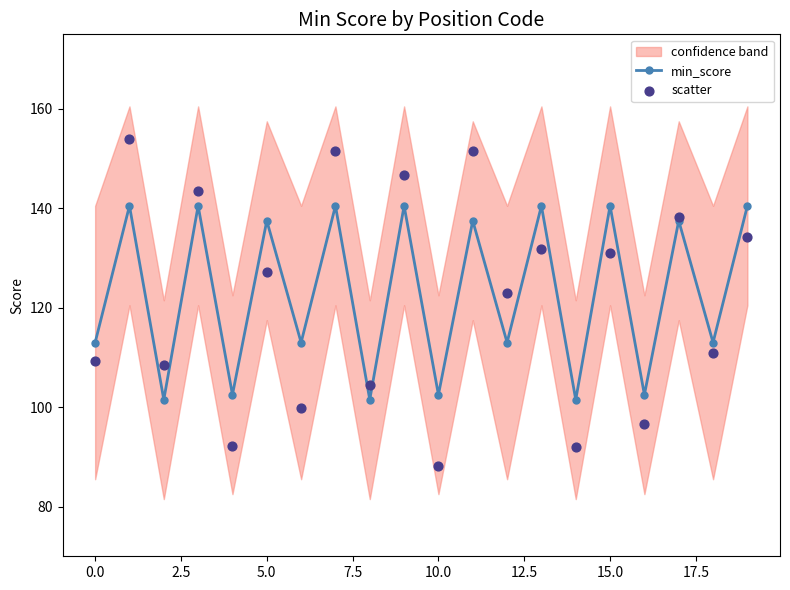

In min_score, how many points are higher than both neighbors (excluding endpoints)?

9